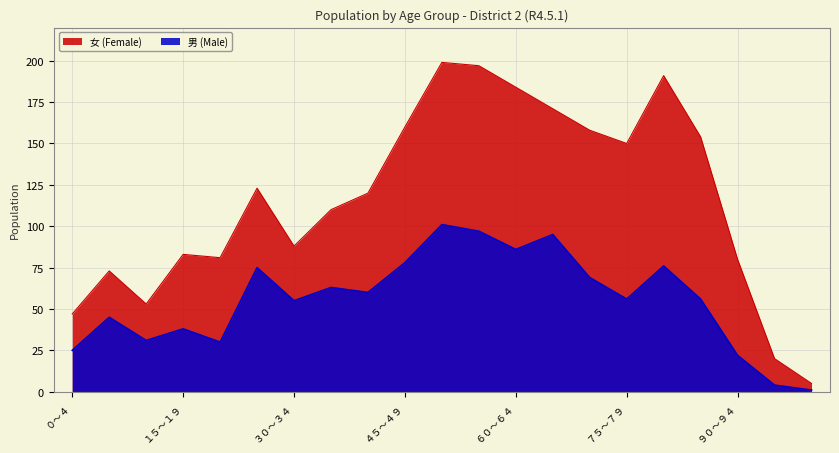

List the labels in order of value, largest first.

５０～５４, ５５～５９, ６５～６９, ６０～６４, ４５～４９, ８０～８４, ２５～２９, ７０～７４, ３５～３９, ４０～４４, ７５～７９, ８５～８９, ３０～３４, ５～９, １５～１９, １０～１４, ２０～２４, ０～４, ９０～９４, ９５～９９, １００以上